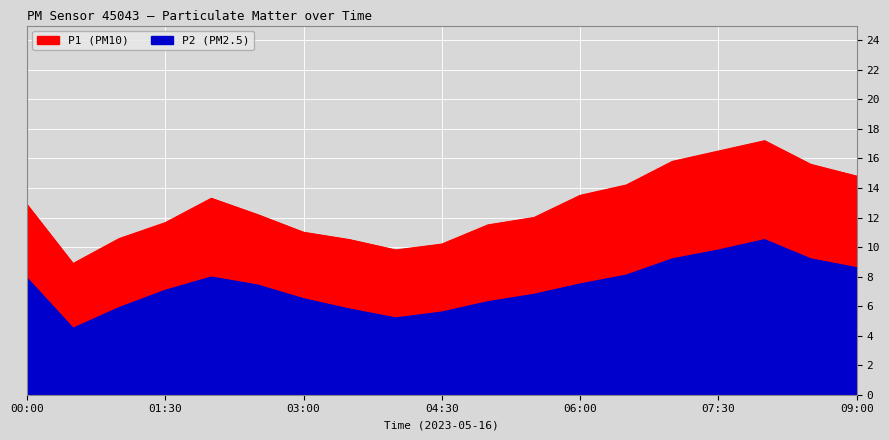

At which category does P1 reach its first local valley?

00:30